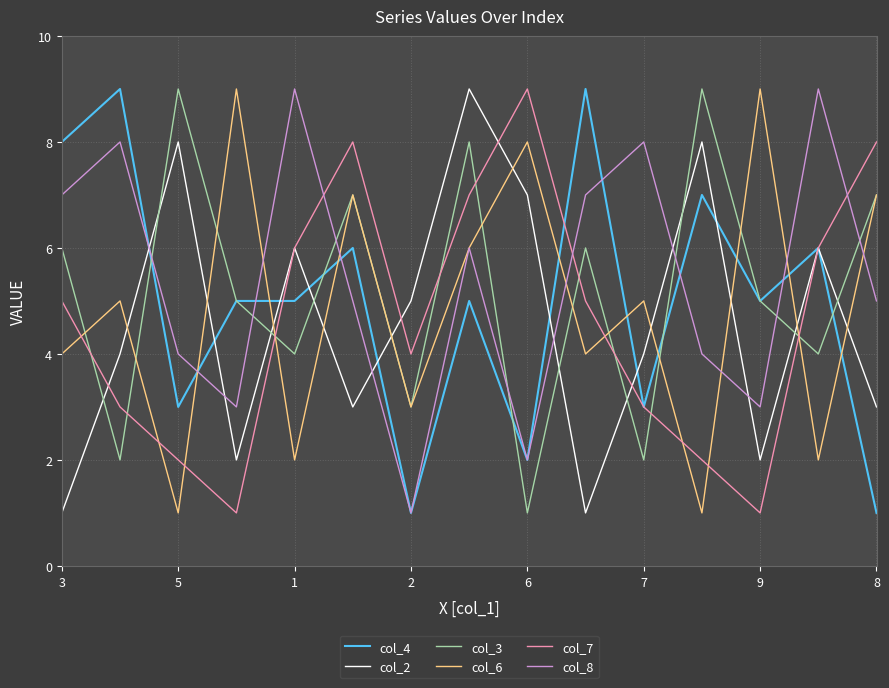

Count the number of categories in the chart.

15